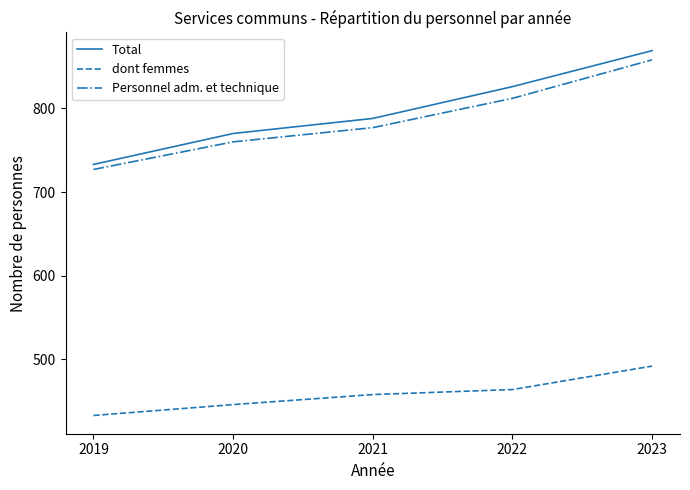

What is the maximum value for Total?

869